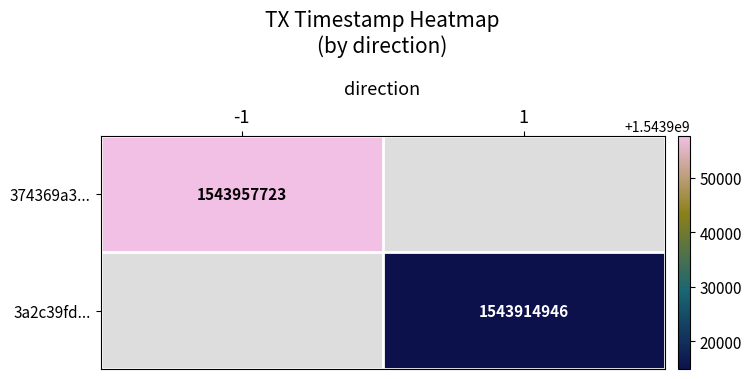

What is the minimum value shown in the chart?

1543914946.0